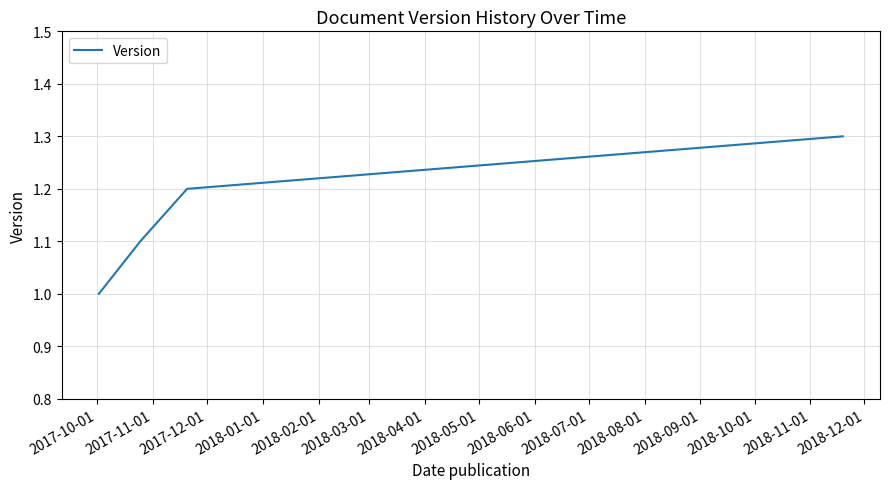

What is the sum of all values?

4.6